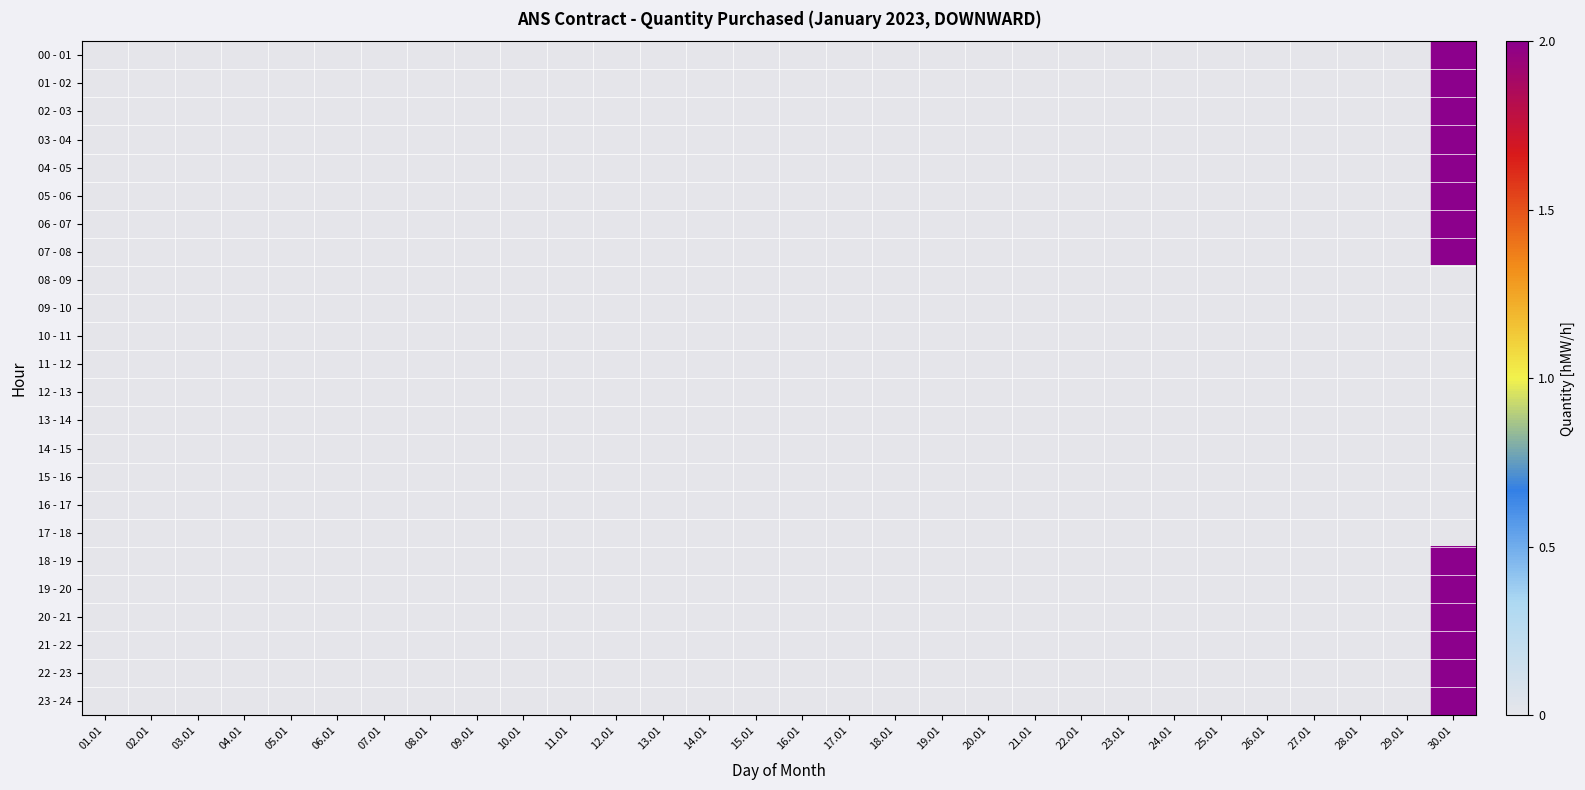

Reading left to right, list all the values displayed in this chart.

00 - 01: 01.01=0	02.01=0	03.01=0	04.01=0	05.01=0	06.01=0	07.01=0	08.01=0	09.01=0	10.01=0	11.01=0	12.01=0	13.01=0	14.01=0	15.01=0	16.01=0	17.01=0	18.01=0	19.01=0	20.01=0	21.01=0	22.01=0	23.01=0	24.01=0	25.01=0	26.01=0	27.01=0	28.01=0	29.01=0	30.01=2
01 - 02: 01.01=0	02.01=0	03.01=0	04.01=0	05.01=0	06.01=0	07.01=0	08.01=0	09.01=0	10.01=0	11.01=0	12.01=0	13.01=0	14.01=0	15.01=0	16.01=0	17.01=0	18.01=0	19.01=0	20.01=0	21.01=0	22.01=0	23.01=0	24.01=0	25.01=0	26.01=0	27.01=0	28.01=0	29.01=0	30.01=2
02 - 03: 01.01=0	02.01=0	03.01=0	04.01=0	05.01=0	06.01=0	07.01=0	08.01=0	09.01=0	10.01=0	11.01=0	12.01=0	13.01=0	14.01=0	15.01=0	16.01=0	17.01=0	18.01=0	19.01=0	20.01=0	21.01=0	22.01=0	23.01=0	24.01=0	25.01=0	26.01=0	27.01=0	28.01=0	29.01=0	30.01=2
03 - 04: 01.01=0	02.01=0	03.01=0	04.01=0	05.01=0	06.01=0	07.01=0	08.01=0	09.01=0	10.01=0	11.01=0	12.01=0	13.01=0	14.01=0	15.01=0	16.01=0	17.01=0	18.01=0	19.01=0	20.01=0	21.01=0	22.01=0	23.01=0	24.01=0	25.01=0	26.01=0	27.01=0	28.01=0	29.01=0	30.01=2
04 - 05: 01.01=0	02.01=0	03.01=0	04.01=0	05.01=0	06.01=0	07.01=0	08.01=0	09.01=0	10.01=0	11.01=0	12.01=0	13.01=0	14.01=0	15.01=0	16.01=0	17.01=0	18.01=0	19.01=0	20.01=0	21.01=0	22.01=0	23.01=0	24.01=0	25.01=0	26.01=0	27.01=0	28.01=0	29.01=0	30.01=2
05 - 06: 01.01=0	02.01=0	03.01=0	04.01=0	05.01=0	06.01=0	07.01=0	08.01=0	09.01=0	10.01=0	11.01=0	12.01=0	13.01=0	14.01=0	15.01=0	16.01=0	17.01=0	18.01=0	19.01=0	20.01=0	21.01=0	22.01=0	23.01=0	24.01=0	25.01=0	26.01=0	27.01=0	28.01=0	29.01=0	30.01=2
06 - 07: 01.01=0	02.01=0	03.01=0	04.01=0	05.01=0	06.01=0	07.01=0	08.01=0	09.01=0	10.01=0	11.01=0	12.01=0	13.01=0	14.01=0	15.01=0	16.01=0	17.01=0	18.01=0	19.01=0	20.01=0	21.01=0	22.01=0	23.01=0	24.01=0	25.01=0	26.01=0	27.01=0	28.01=0	29.01=0	30.01=2
07 - 08: 01.01=0	02.01=0	03.01=0	04.01=0	05.01=0	06.01=0	07.01=0	08.01=0	09.01=0	10.01=0	11.01=0	12.01=0	13.01=0	14.01=0	15.01=0	16.01=0	17.01=0	18.01=0	19.01=0	20.01=0	21.01=0	22.01=0	23.01=0	24.01=0	25.01=0	26.01=0	27.01=0	28.01=0	29.01=0	30.01=2
08 - 09: 01.01=0	02.01=0	03.01=0	04.01=0	05.01=0	06.01=0	07.01=0	08.01=0	09.01=0	10.01=0	11.01=0	12.01=0	13.01=0	14.01=0	15.01=0	16.01=0	17.01=0	18.01=0	19.01=0	20.01=0	21.01=0	22.01=0	23.01=0	24.01=0	25.01=0	26.01=0	27.01=0	28.01=0	29.01=0	30.01=0
09 - 10: 01.01=0	02.01=0	03.01=0	04.01=0	05.01=0	06.01=0	07.01=0	08.01=0	09.01=0	10.01=0	11.01=0	12.01=0	13.01=0	14.01=0	15.01=0	16.01=0	17.01=0	18.01=0	19.01=0	20.01=0	21.01=0	22.01=0	23.01=0	24.01=0	25.01=0	26.01=0	27.01=0	28.01=0	29.01=0	30.01=0
10 - 11: 01.01=0	02.01=0	03.01=0	04.01=0	05.01=0	06.01=0	07.01=0	08.01=0	09.01=0	10.01=0	11.01=0	12.01=0	13.01=0	14.01=0	15.01=0	16.01=0	17.01=0	18.01=0	19.01=0	20.01=0	21.01=0	22.01=0	23.01=0	24.01=0	25.01=0	26.01=0	27.01=0	28.01=0	29.01=0	30.01=0
11 - 12: 01.01=0	02.01=0	03.01=0	04.01=0	05.01=0	06.01=0	07.01=0	08.01=0	09.01=0	10.01=0	11.01=0	12.01=0	13.01=0	14.01=0	15.01=0	16.01=0	17.01=0	18.01=0	19.01=0	20.01=0	21.01=0	22.01=0	23.01=0	24.01=0	25.01=0	26.01=0	27.01=0	28.01=0	29.01=0	30.01=0
12 - 13: 01.01=0	02.01=0	03.01=0	04.01=0	05.01=0	06.01=0	07.01=0	08.01=0	09.01=0	10.01=0	11.01=0	12.01=0	13.01=0	14.01=0	15.01=0	16.01=0	17.01=0	18.01=0	19.01=0	20.01=0	21.01=0	22.01=0	23.01=0	24.01=0	25.01=0	26.01=0	27.01=0	28.01=0	29.01=0	30.01=0
13 - 14: 01.01=0	02.01=0	03.01=0	04.01=0	05.01=0	06.01=0	07.01=0	08.01=0	09.01=0	10.01=0	11.01=0	12.01=0	13.01=0	14.01=0	15.01=0	16.01=0	17.01=0	18.01=0	19.01=0	20.01=0	21.01=0	22.01=0	23.01=0	24.01=0	25.01=0	26.01=0	27.01=0	28.01=0	29.01=0	30.01=0
14 - 15: 01.01=0	02.01=0	03.01=0	04.01=0	05.01=0	06.01=0	07.01=0	08.01=0	09.01=0	10.01=0	11.01=0	12.01=0	13.01=0	14.01=0	15.01=0	16.01=0	17.01=0	18.01=0	19.01=0	20.01=0	21.01=0	22.01=0	23.01=0	24.01=0	25.01=0	26.01=0	27.01=0	28.01=0	29.01=0	30.01=0
15 - 16: 01.01=0	02.01=0	03.01=0	04.01=0	05.01=0	06.01=0	07.01=0	08.01=0	09.01=0	10.01=0	11.01=0	12.01=0	13.01=0	14.01=0	15.01=0	16.01=0	17.01=0	18.01=0	19.01=0	20.01=0	21.01=0	22.01=0	23.01=0	24.01=0	25.01=0	26.01=0	27.01=0	28.01=0	29.01=0	30.01=0
16 - 17: 01.01=0	02.01=0	03.01=0	04.01=0	05.01=0	06.01=0	07.01=0	08.01=0	09.01=0	10.01=0	11.01=0	12.01=0	13.01=0	14.01=0	15.01=0	16.01=0	17.01=0	18.01=0	19.01=0	20.01=0	21.01=0	22.01=0	23.01=0	24.01=0	25.01=0	26.01=0	27.01=0	28.01=0	29.01=0	30.01=0
17 - 18: 01.01=0	02.01=0	03.01=0	04.01=0	05.01=0	06.01=0	07.01=0	08.01=0	09.01=0	10.01=0	11.01=0	12.01=0	13.01=0	14.01=0	15.01=0	16.01=0	17.01=0	18.01=0	19.01=0	20.01=0	21.01=0	22.01=0	23.01=0	24.01=0	25.01=0	26.01=0	27.01=0	28.01=0	29.01=0	30.01=0
18 - 19: 01.01=0	02.01=0	03.01=0	04.01=0	05.01=0	06.01=0	07.01=0	08.01=0	09.01=0	10.01=0	11.01=0	12.01=0	13.01=0	14.01=0	15.01=0	16.01=0	17.01=0	18.01=0	19.01=0	20.01=0	21.01=0	22.01=0	23.01=0	24.01=0	25.01=0	26.01=0	27.01=0	28.01=0	29.01=0	30.01=2
19 - 20: 01.01=0	02.01=0	03.01=0	04.01=0	05.01=0	06.01=0	07.01=0	08.01=0	09.01=0	10.01=0	11.01=0	12.01=0	13.01=0	14.01=0	15.01=0	16.01=0	17.01=0	18.01=0	19.01=0	20.01=0	21.01=0	22.01=0	23.01=0	24.01=0	25.01=0	26.01=0	27.01=0	28.01=0	29.01=0	30.01=2
20 - 21: 01.01=0	02.01=0	03.01=0	04.01=0	05.01=0	06.01=0	07.01=0	08.01=0	09.01=0	10.01=0	11.01=0	12.01=0	13.01=0	14.01=0	15.01=0	16.01=0	17.01=0	18.01=0	19.01=0	20.01=0	21.01=0	22.01=0	23.01=0	24.01=0	25.01=0	26.01=0	27.01=0	28.01=0	29.01=0	30.01=2
21 - 22: 01.01=0	02.01=0	03.01=0	04.01=0	05.01=0	06.01=0	07.01=0	08.01=0	09.01=0	10.01=0	11.01=0	12.01=0	13.01=0	14.01=0	15.01=0	16.01=0	17.01=0	18.01=0	19.01=0	20.01=0	21.01=0	22.01=0	23.01=0	24.01=0	25.01=0	26.01=0	27.01=0	28.01=0	29.01=0	30.01=2
22 - 23: 01.01=0	02.01=0	03.01=0	04.01=0	05.01=0	06.01=0	07.01=0	08.01=0	09.01=0	10.01=0	11.01=0	12.01=0	13.01=0	14.01=0	15.01=0	16.01=0	17.01=0	18.01=0	19.01=0	20.01=0	21.01=0	22.01=0	23.01=0	24.01=0	25.01=0	26.01=0	27.01=0	28.01=0	29.01=0	30.01=2
23 - 24: 01.01=0	02.01=0	03.01=0	04.01=0	05.01=0	06.01=0	07.01=0	08.01=0	09.01=0	10.01=0	11.01=0	12.01=0	13.01=0	14.01=0	15.01=0	16.01=0	17.01=0	18.01=0	19.01=0	20.01=0	21.01=0	22.01=0	23.01=0	24.01=0	25.01=0	26.01=0	27.01=0	28.01=0	29.01=0	30.01=2